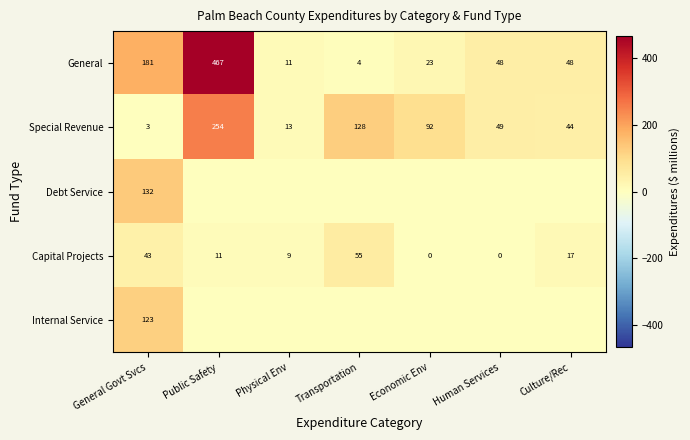

At which category is the sum across all series the highest?

Public Safety